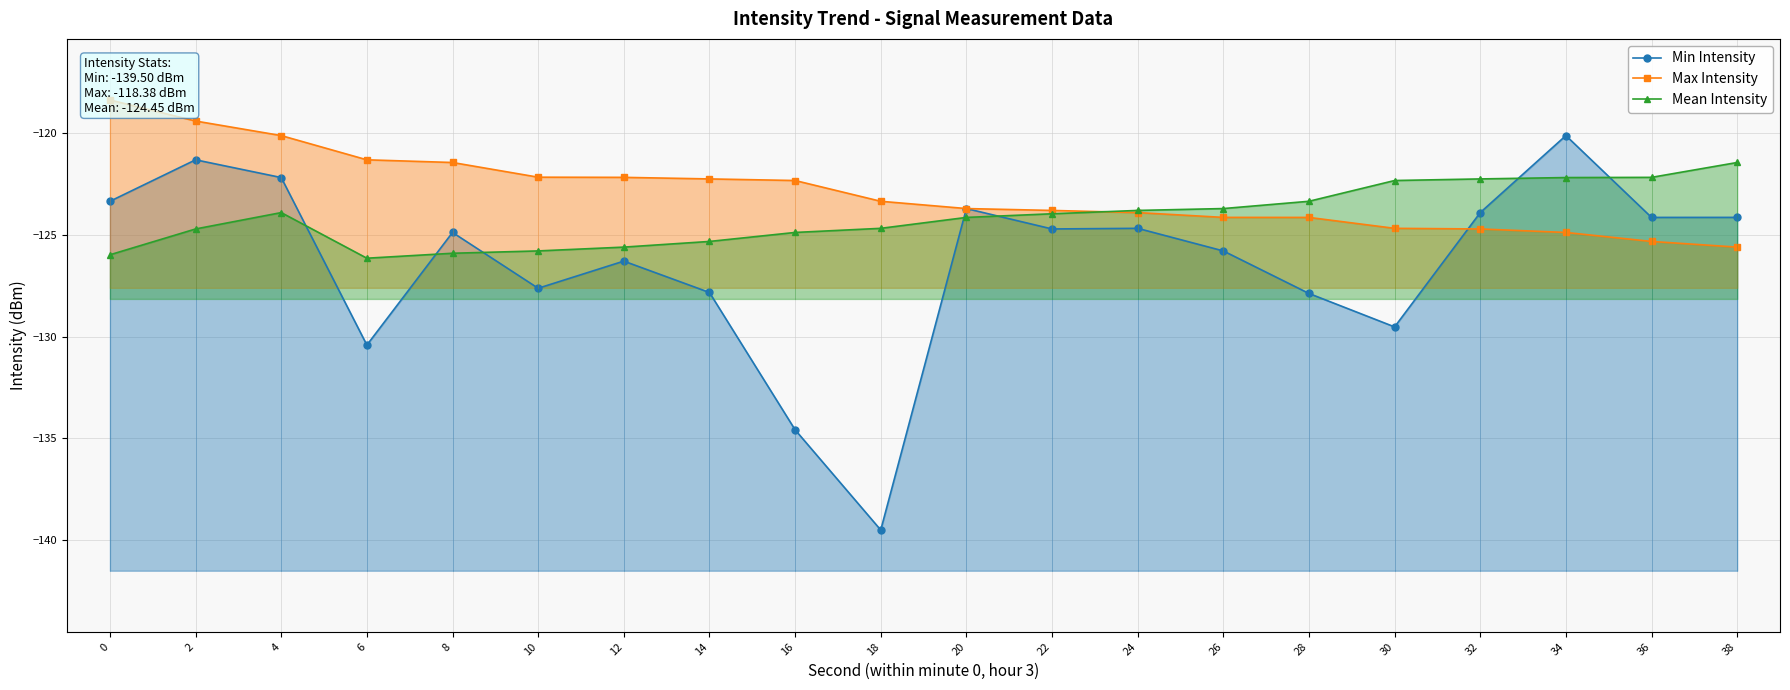

The value of Min Intensity at 36 is -196.5. True or false?

False